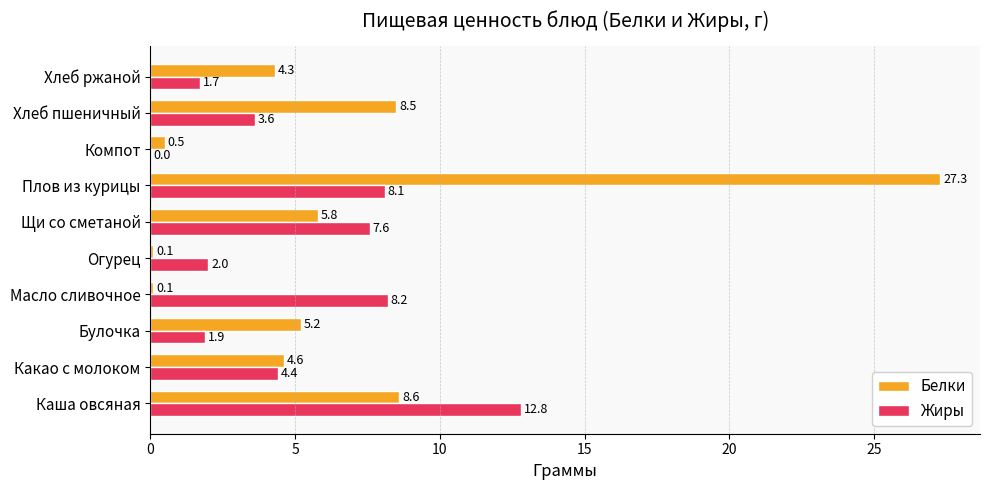

At which label does Жиры reach its peak?

Каша овсяная